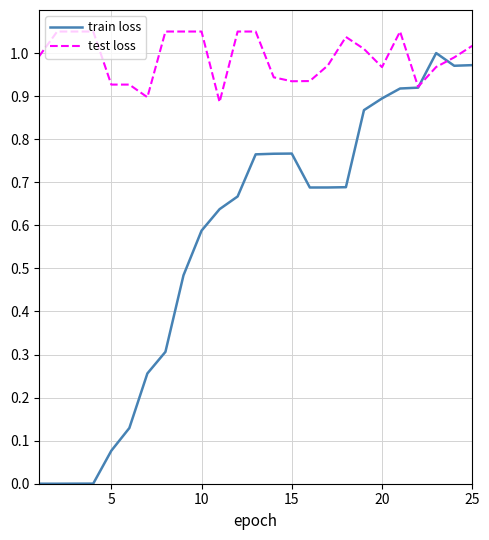

Rank the series by their average value, from lowest to highest.

train loss, test loss